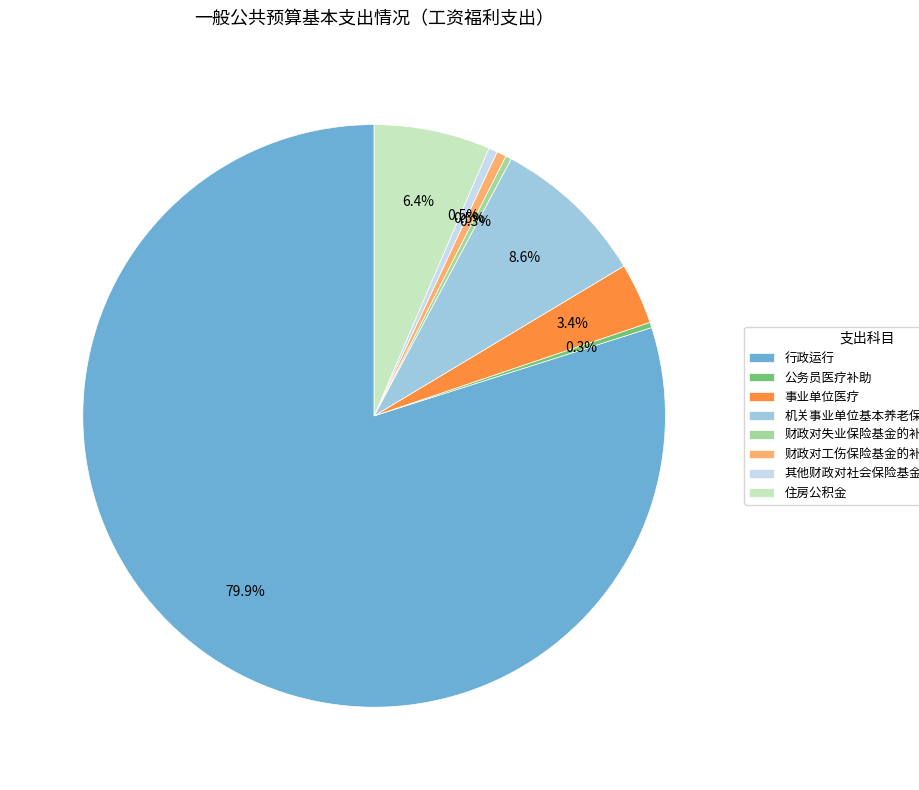

How many segments does this pie chart have?

8